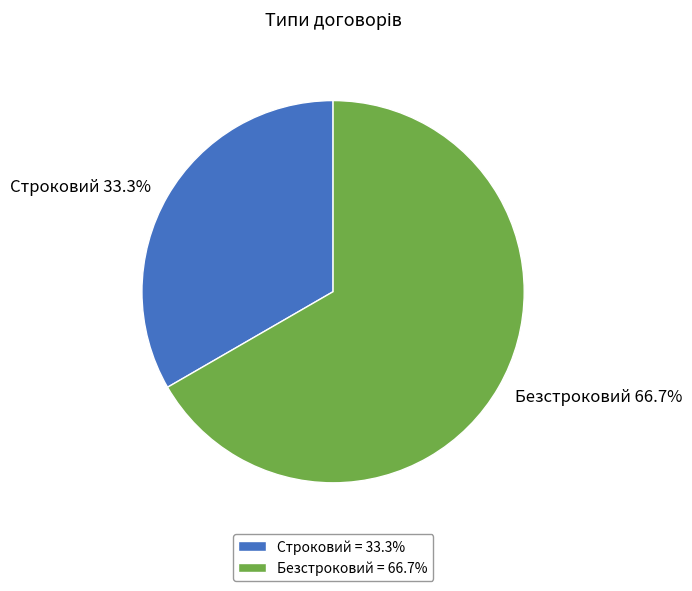

To the nearest percent, what is the difference between the largest and smallest slice percentages?

33%